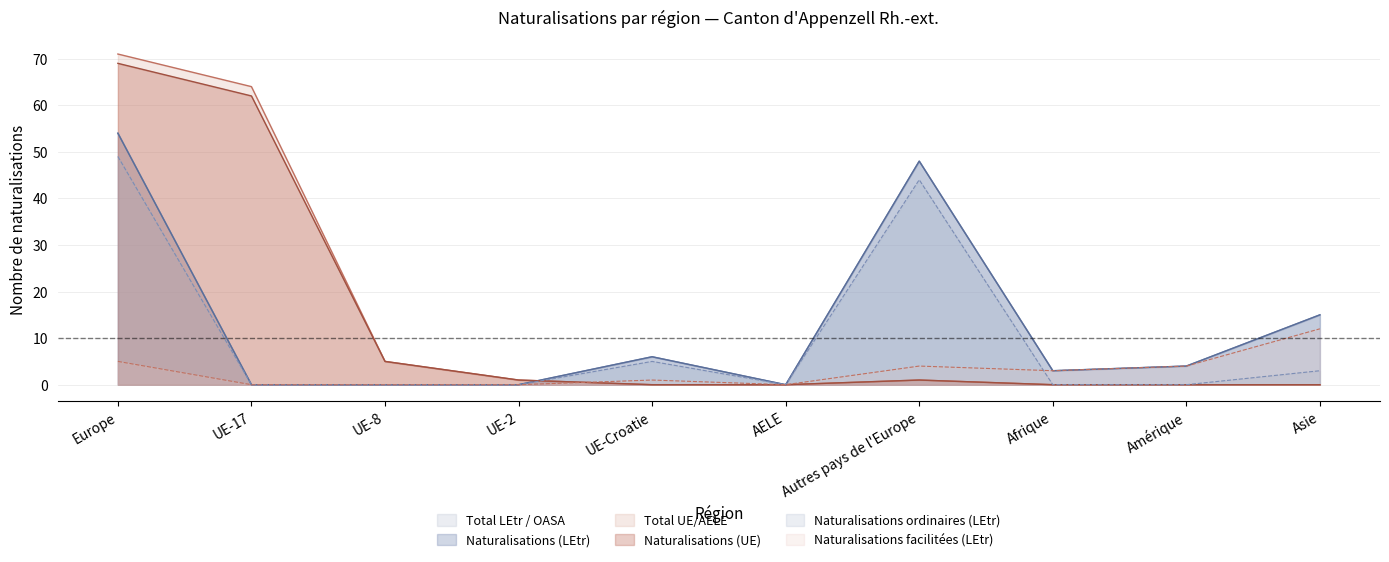

At which category is the sum across all series the highest?

Europe